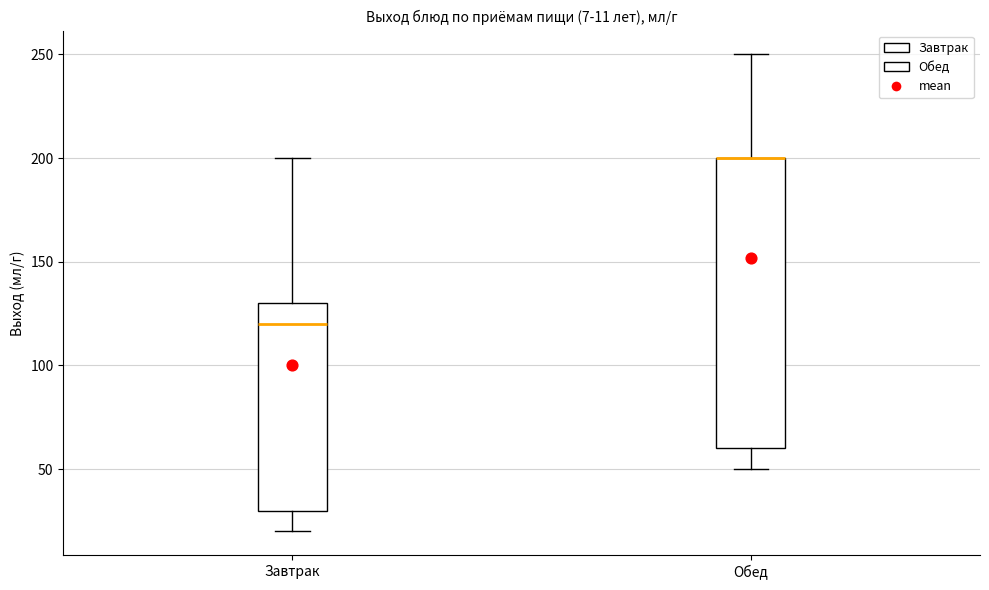

Comparing the boxes themselves (not the whiskers), which one is the tallest?

Обед